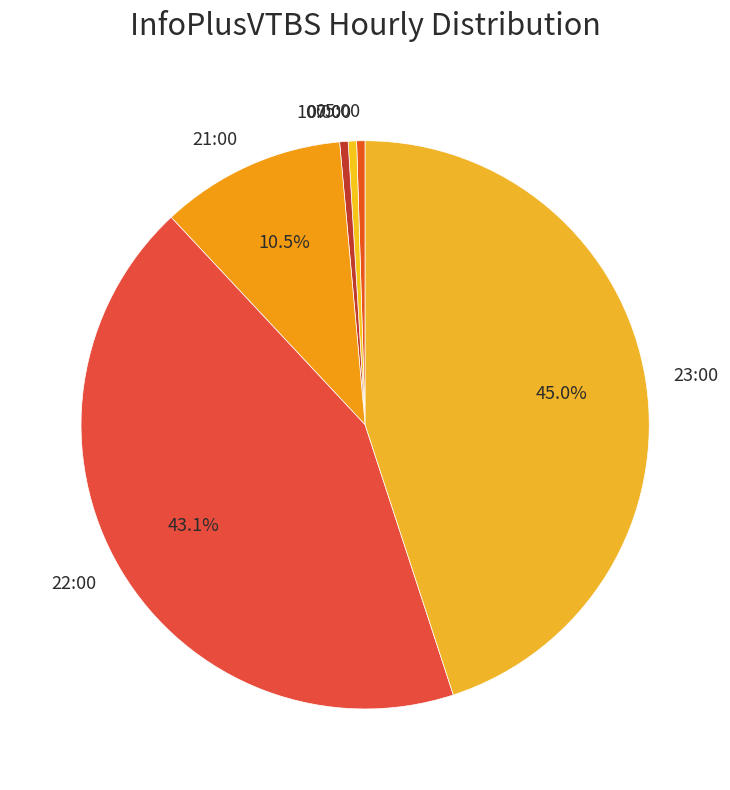

Combined, do 10:00 and 07:00 account for over 50%?

No